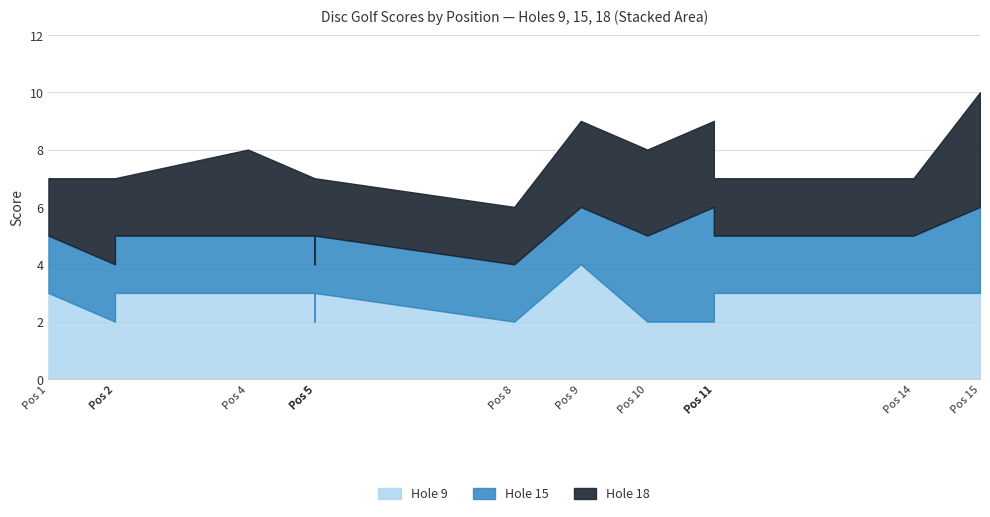

At which label does hole_15 reach its minimum?

1